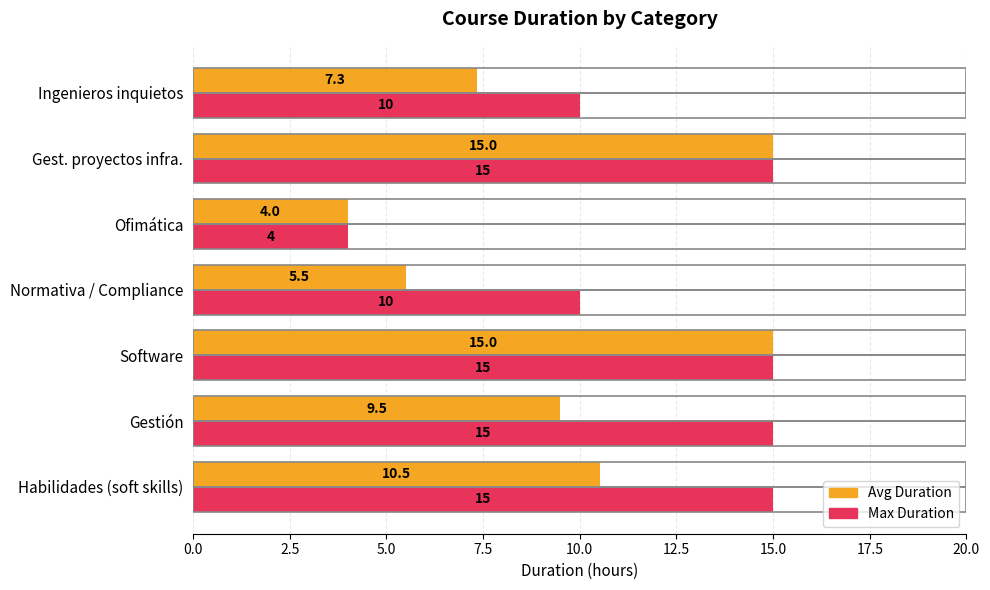

True or false: Avg Duration has a value of 3.6 at Software.

False